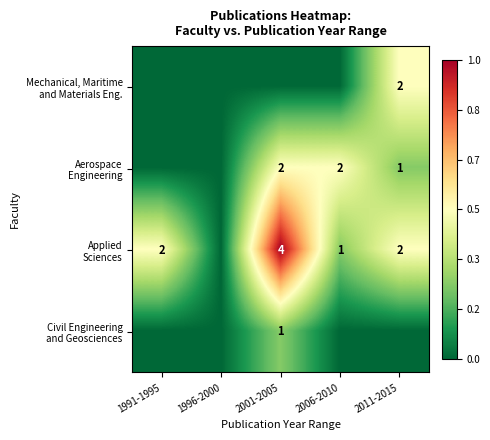

Rank the series at 2006-2010 from highest to lowest value.

Aerospace Engineering, Applied Sciences, Mechanical, Maritime and Materials Eng., Civil Engineering and Geosciences